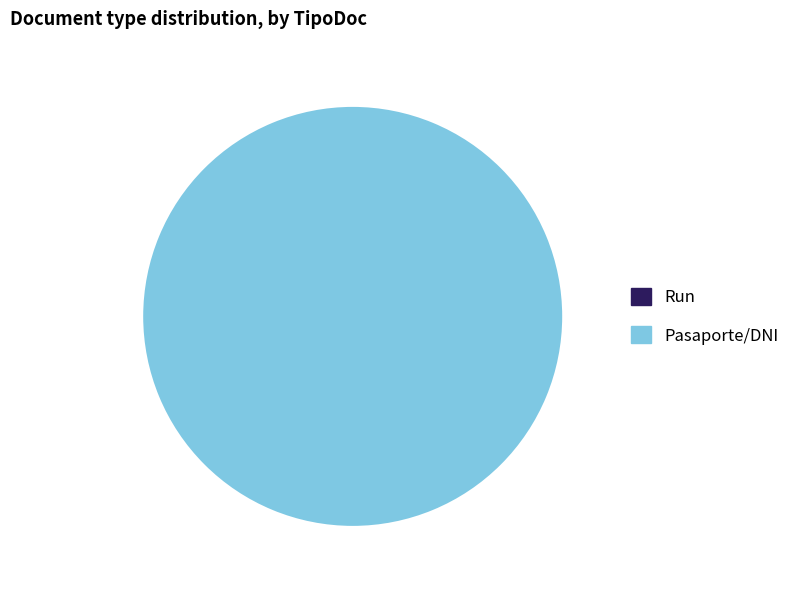

What portion of the pie excludes Run?

100.0%